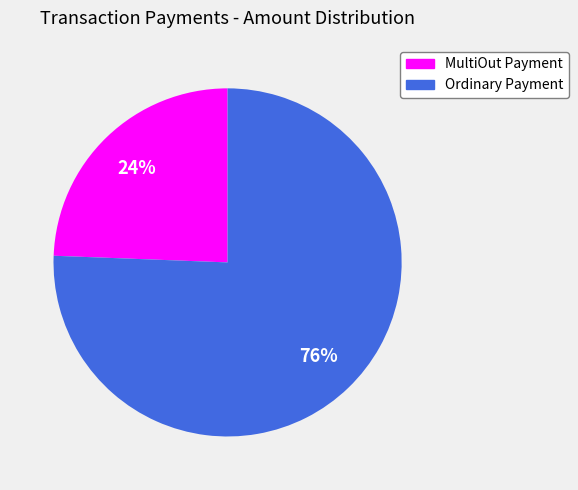

To the nearest percent, what is the average slice percentage?

50%